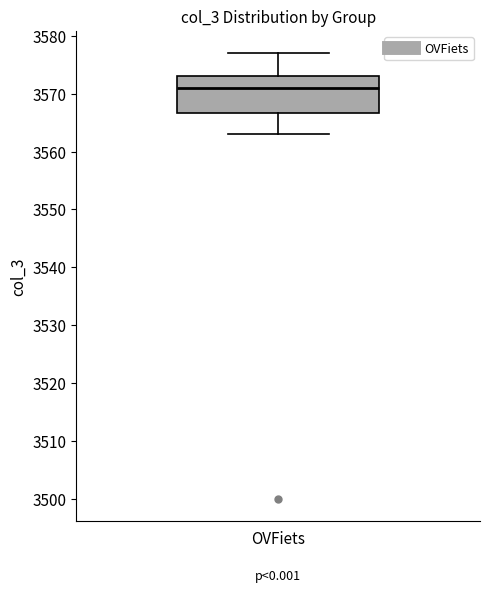

Read this box plot against the y-axis: the position of the median line, the range covered by the box, and the ends of both whiskers. The values are not printed on the chart, so give them approximately, as read against the axis.

median 3571, box 3567 to 3573, whiskers 3563 to 3577